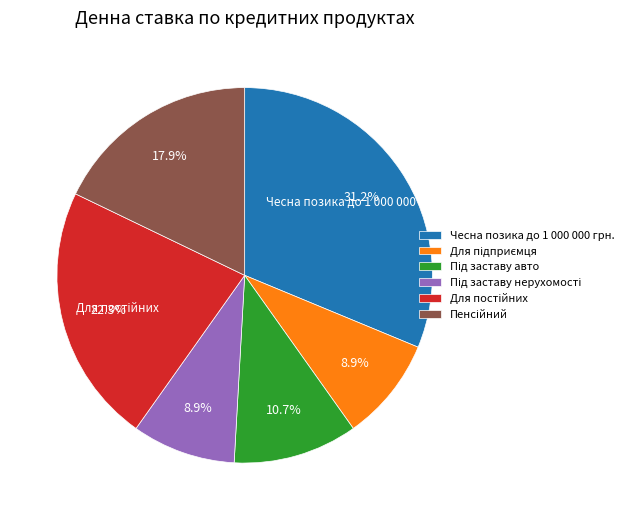

What is the largest slice in the pie chart?

Чесна позика до 1 000 000 грн.